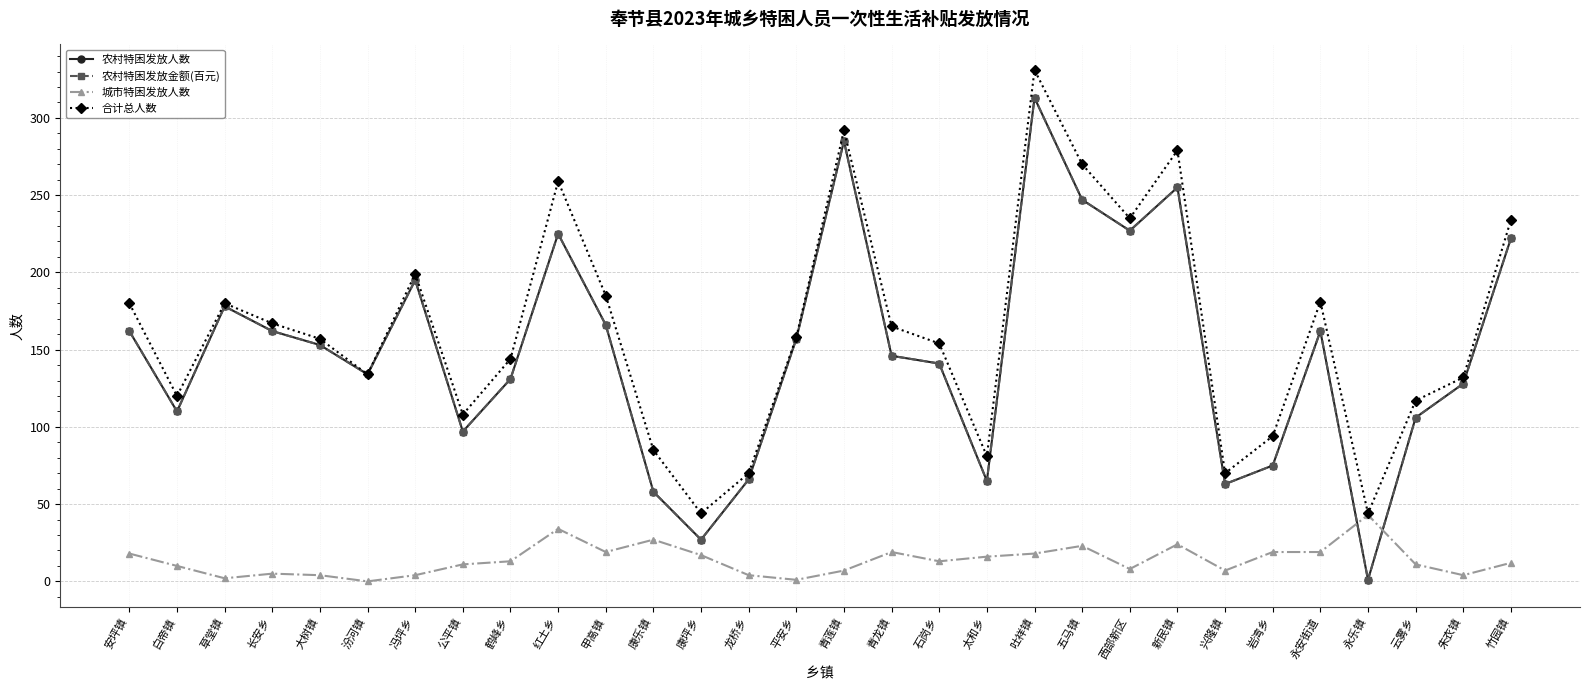

Does the chart have visible grid lines?

Yes